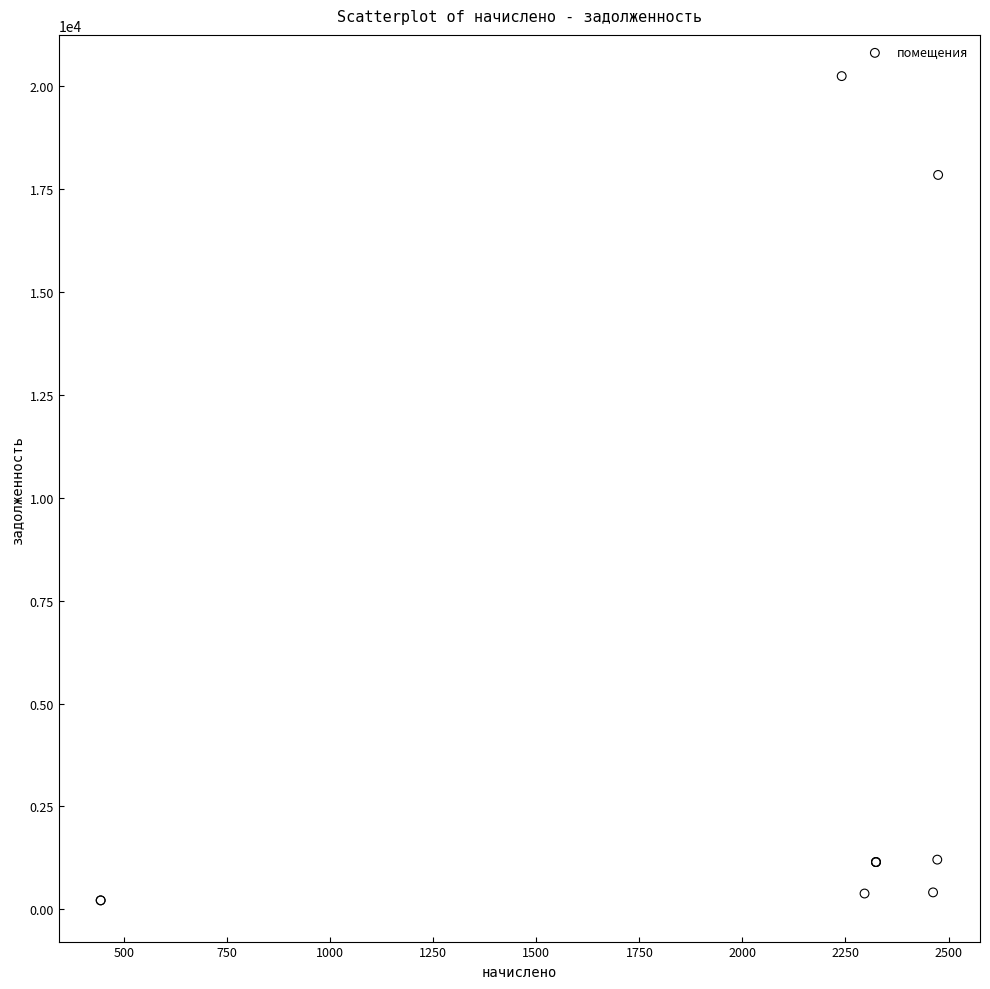

What Y value in the scatter plot is closest to 10230?

17843.9